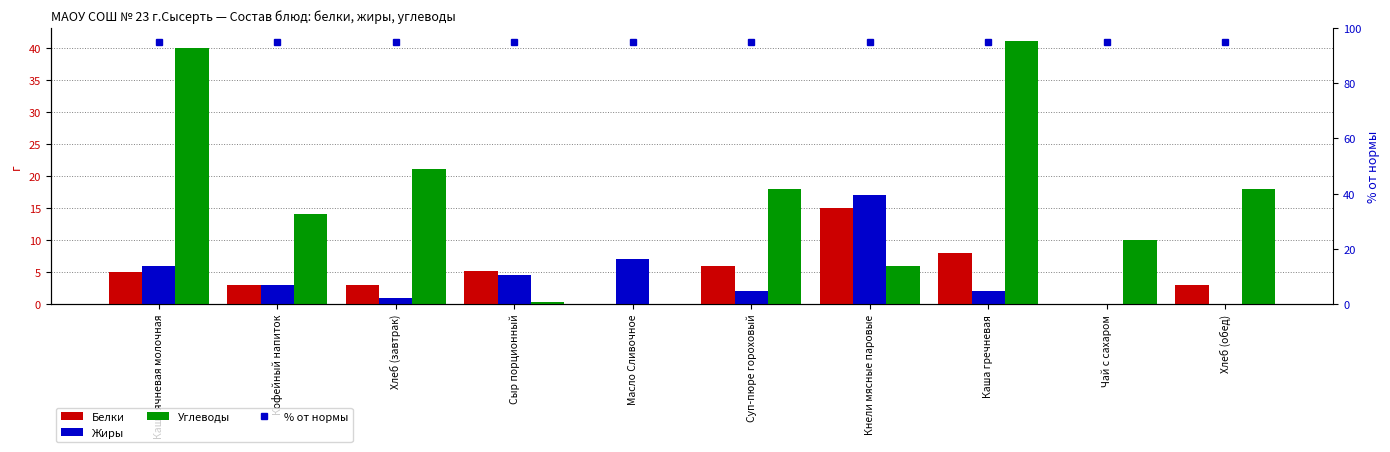

Reading left to right, transcribe all the data shown in this chart.

Белки: 5.0	3.0	3.0	5.1	0.0	6.0	15.0	8.0	0.0	3.0
Жиры: 6.0	3.0	1.0	4.6	7.0	2.0	17.0	2.0	0.0	0.0
Углеводы: 40.0	14.0	21.0	0.3	0.0	18.0	6.0	41.0	10.0	18.0
% от нормы: 95.0	95.0	95.0	95.0	95.0	95.0	95.0	95.0	95.0	95.0